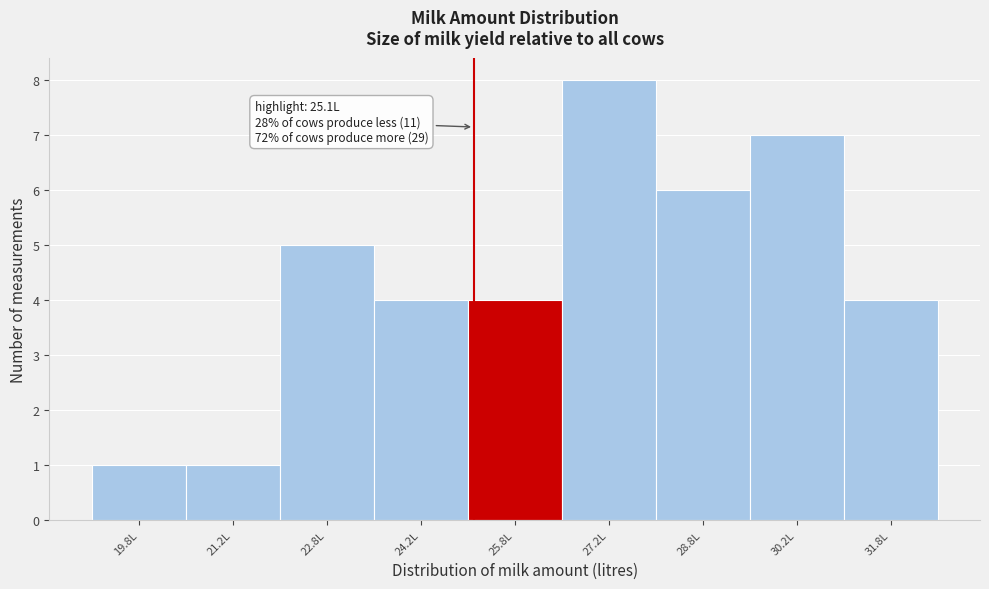

Over which range of the x-axis is the bar tallest?

26.5 to 28.0